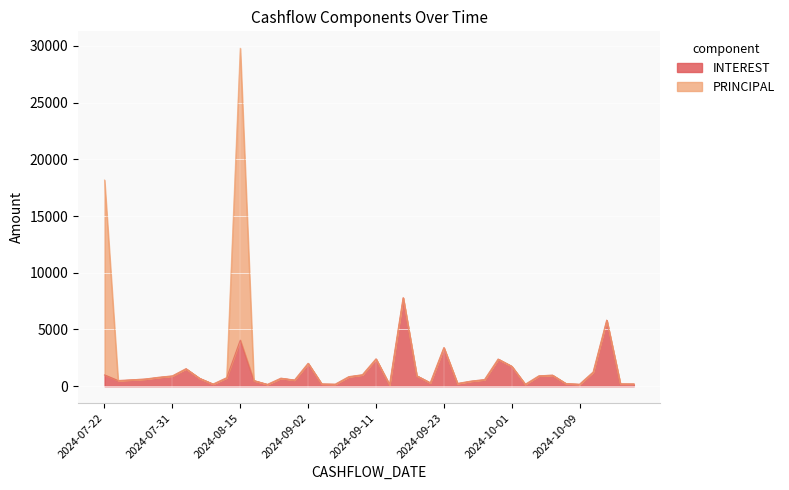

What is the change in value from 2024-07-22 to 2024-07-29?

-364.6